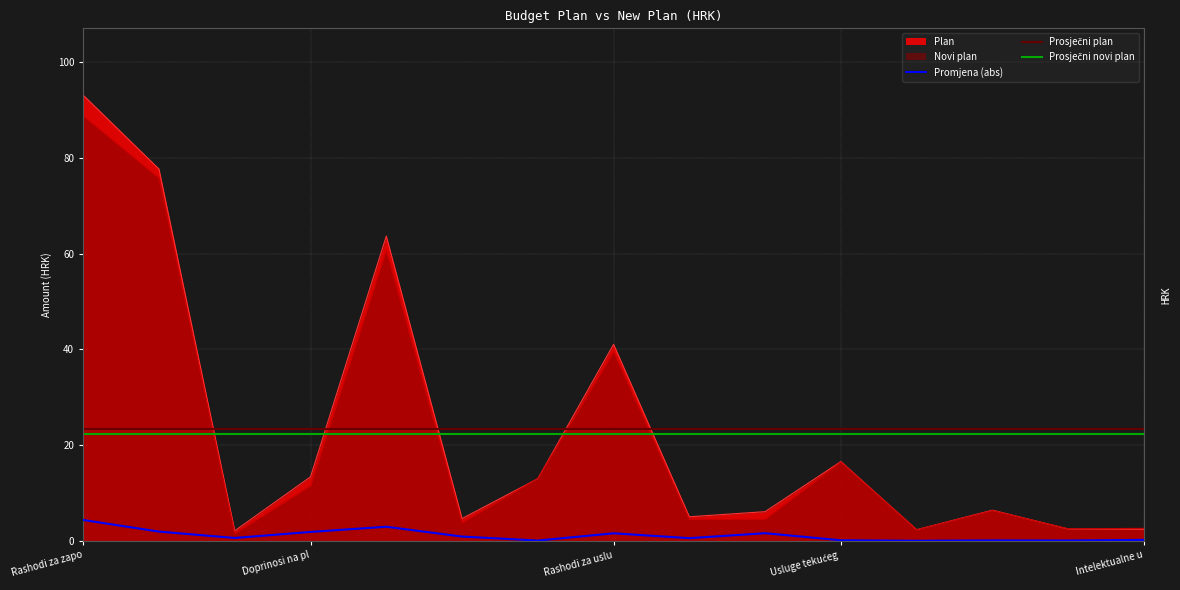

Is it true that Plan equals 13.4 at Doprinosi na pl?

True